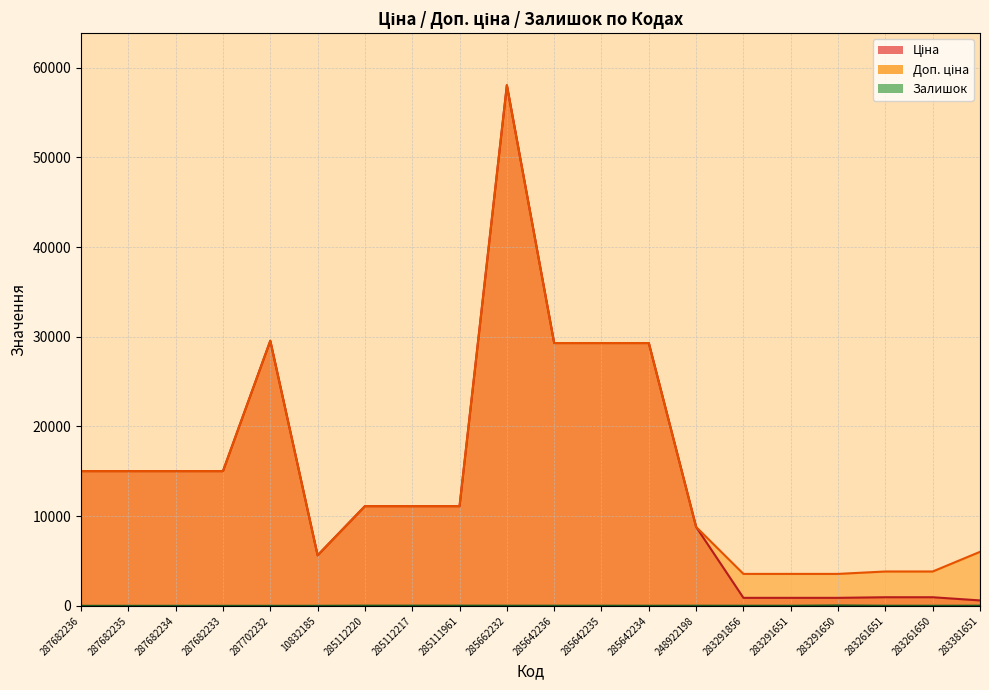

What is the total value across all series at 283381651?

6635.9